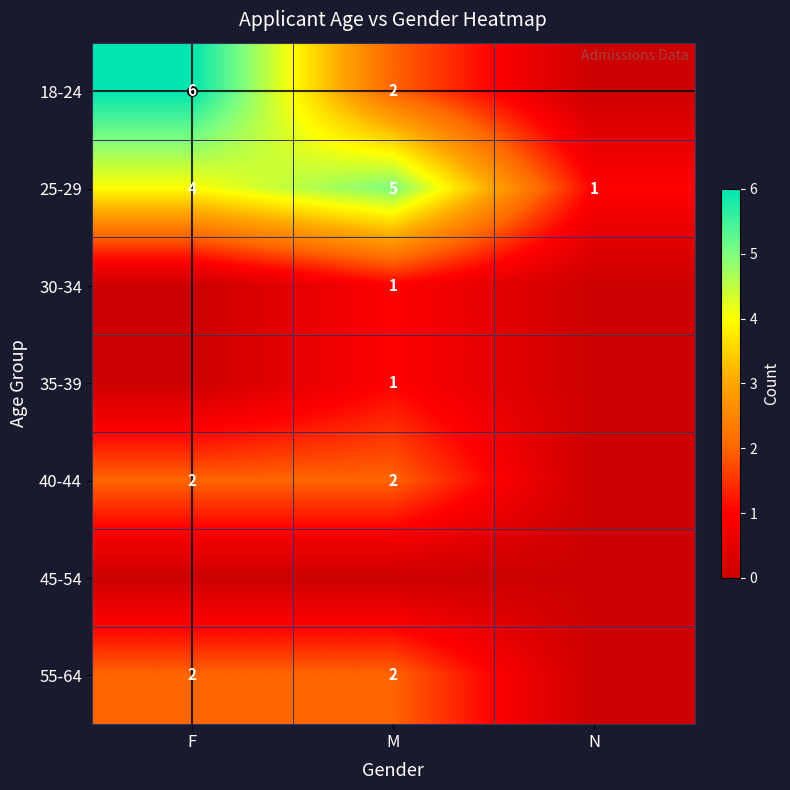

True or false: 30-34 has a value of 2 at M.

False